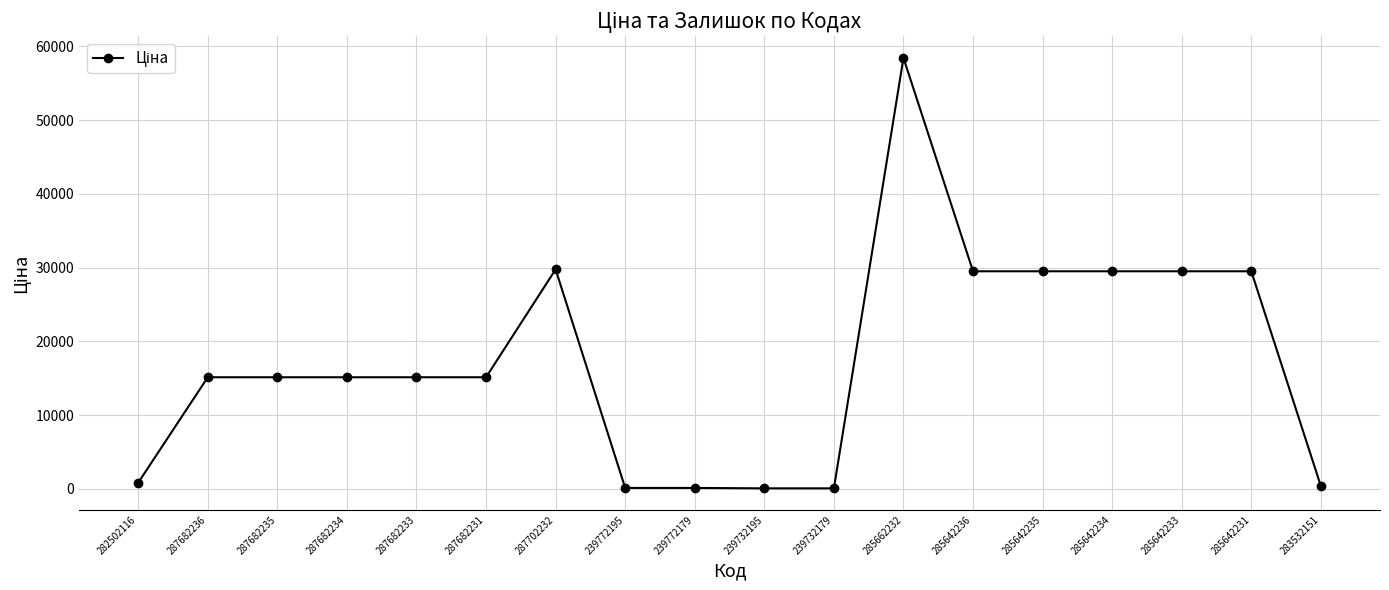

What is the label of the 4th point from the right?

285642234